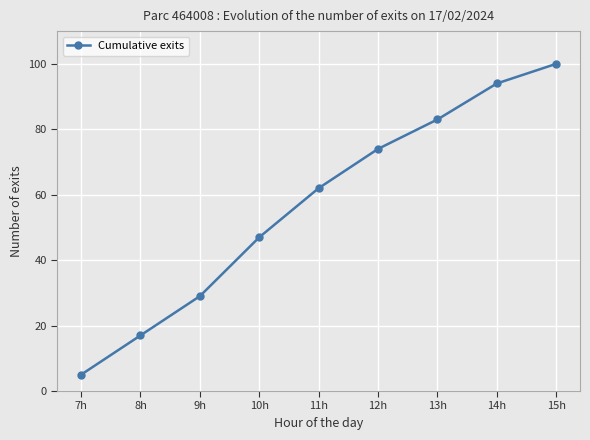

Does the chart display data point markers on the line(s)?

Yes